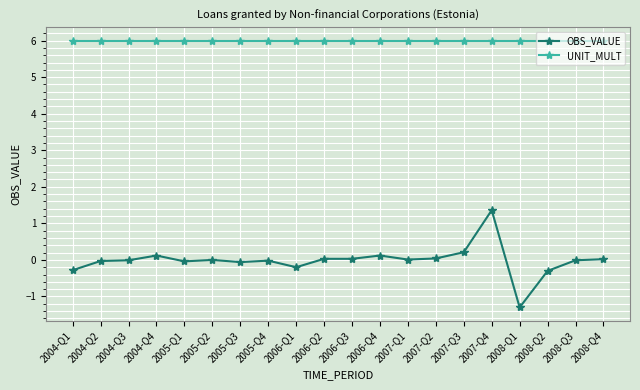

At 2004-Q3, list the series in order from largest to smallest.

UNIT_MULT, OBS_VALUE